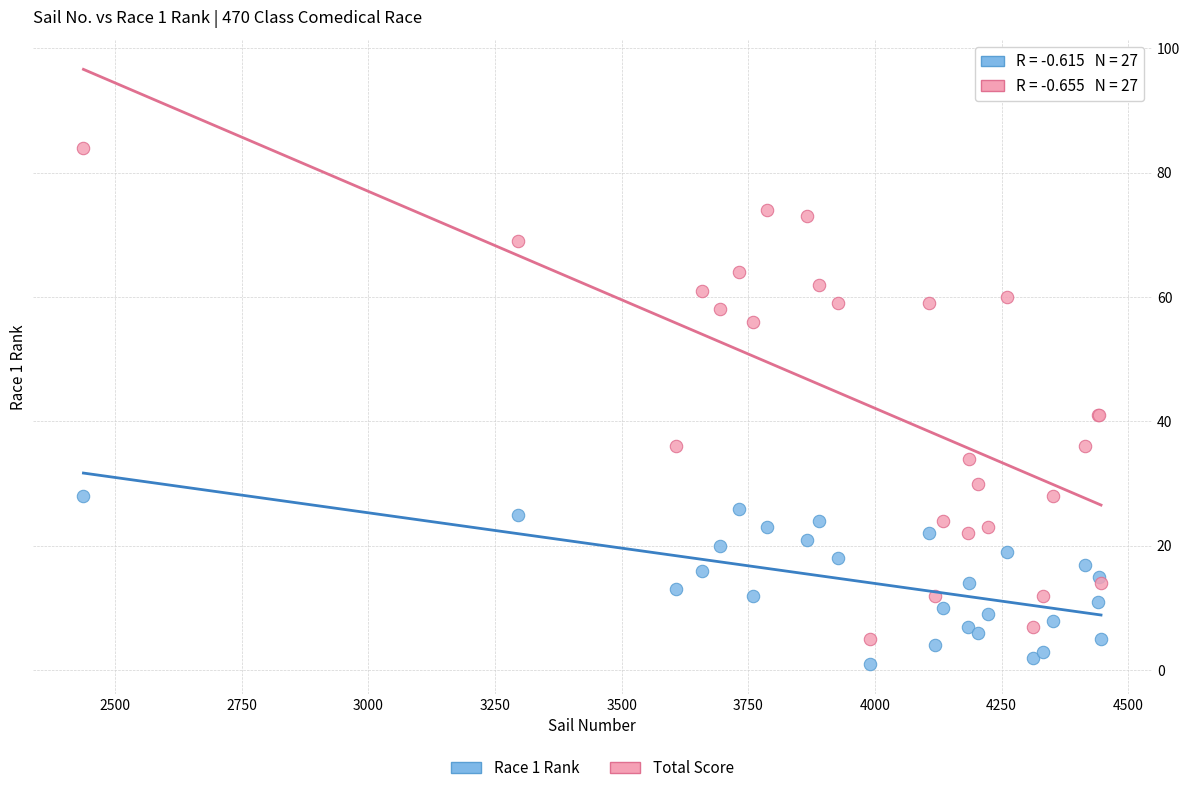

Which series contains the highest Y value?

Total Score